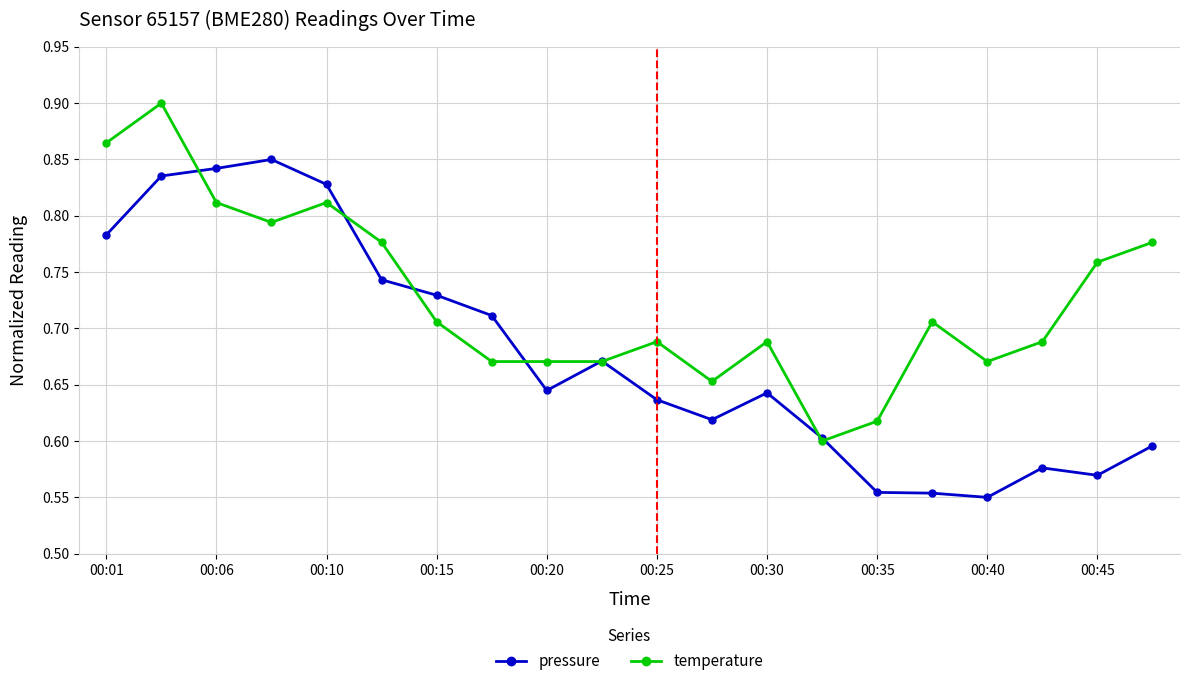

Which series has the largest total across all categories?

temperature